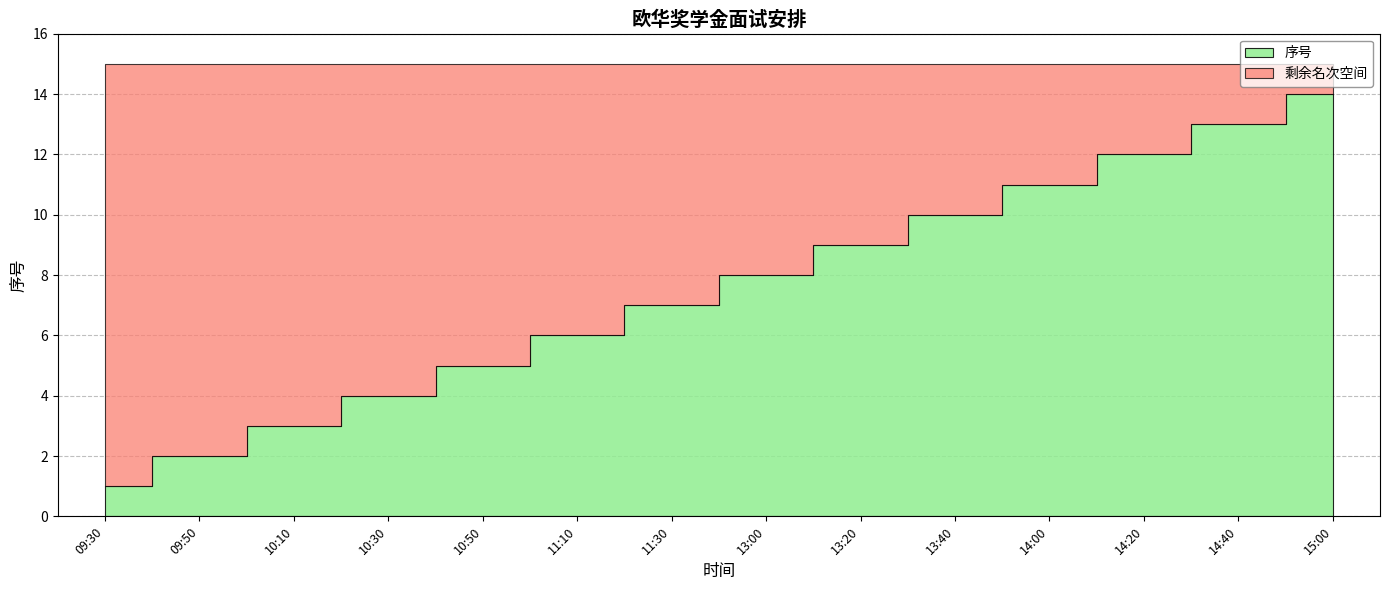

How many lines are shown in the chart?

1